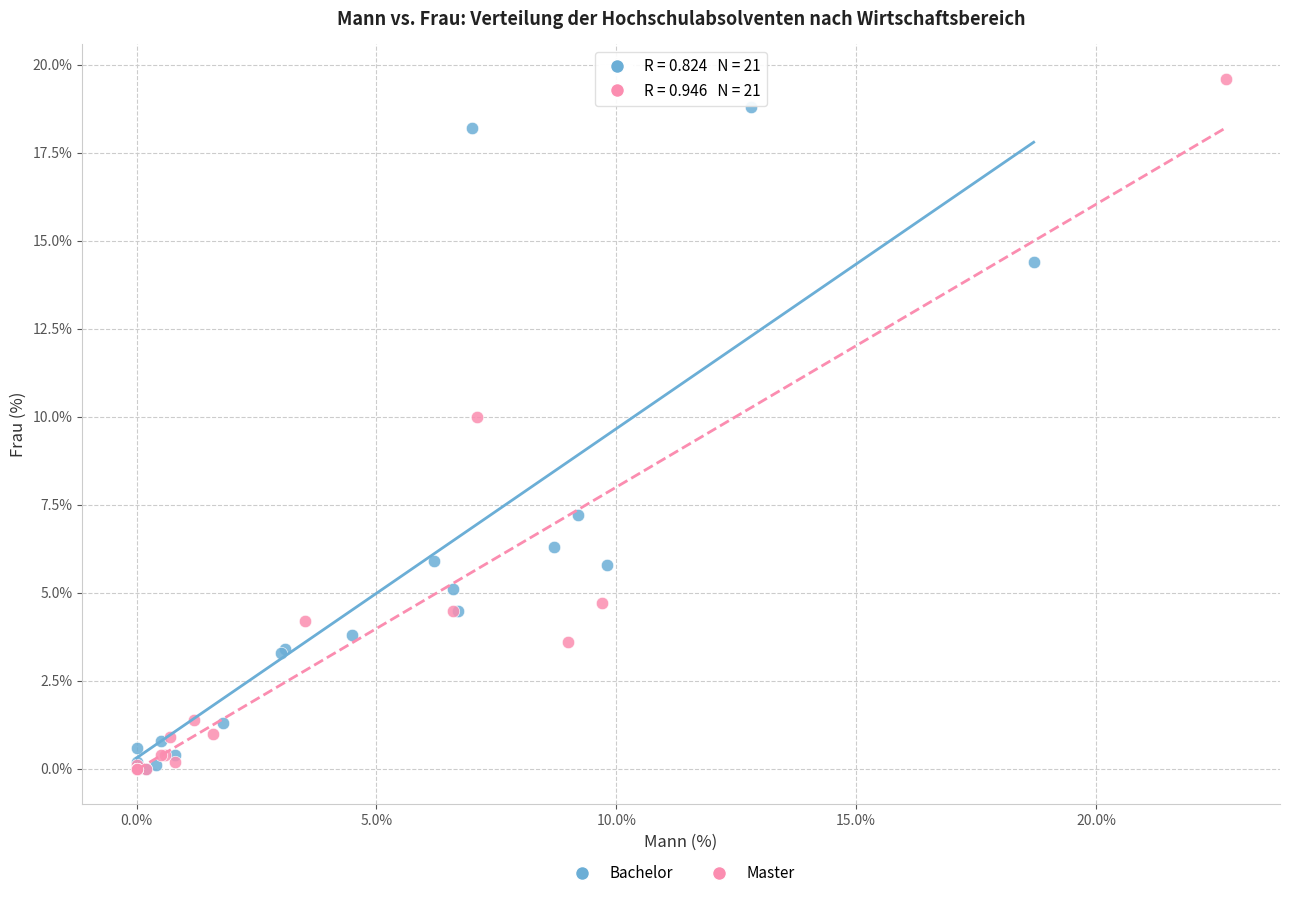

What are all the series names shown in the legend?

Bachelor, Master